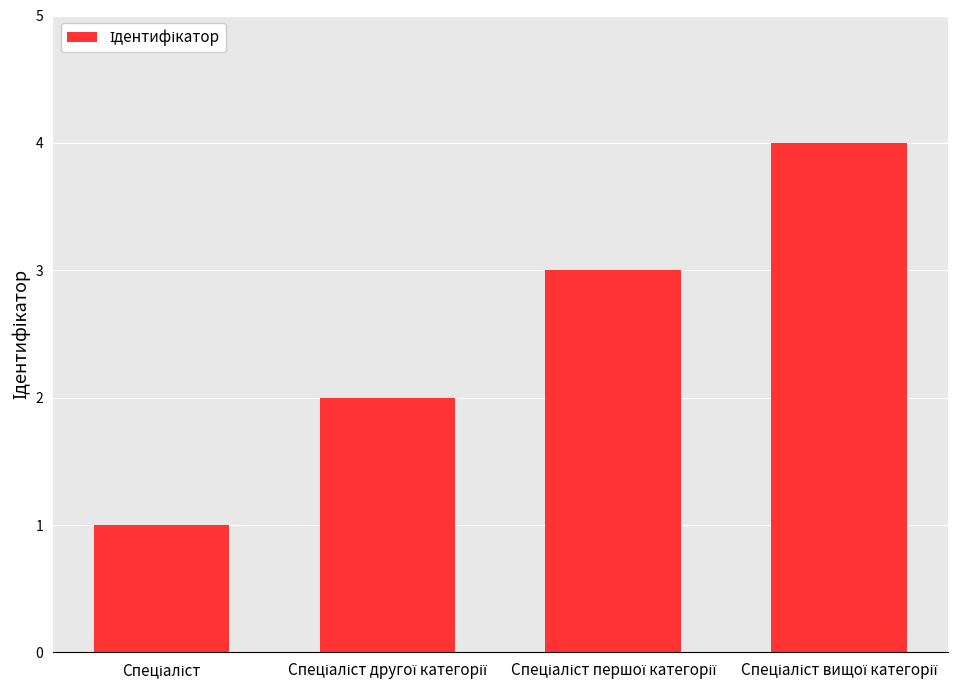

What is the difference between the maximum and minimum values?

3